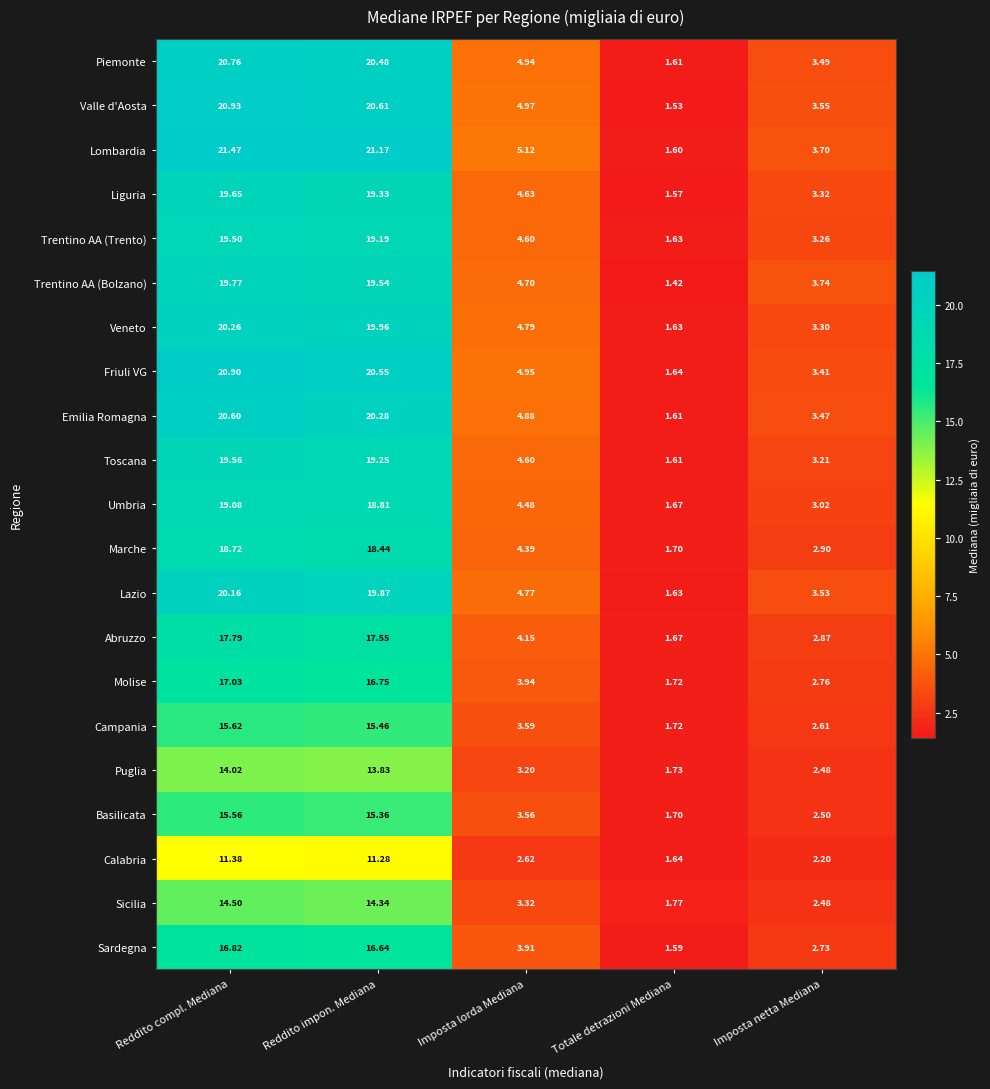

Which category has the lowest value across all series?

Totale detrazioni Mediana